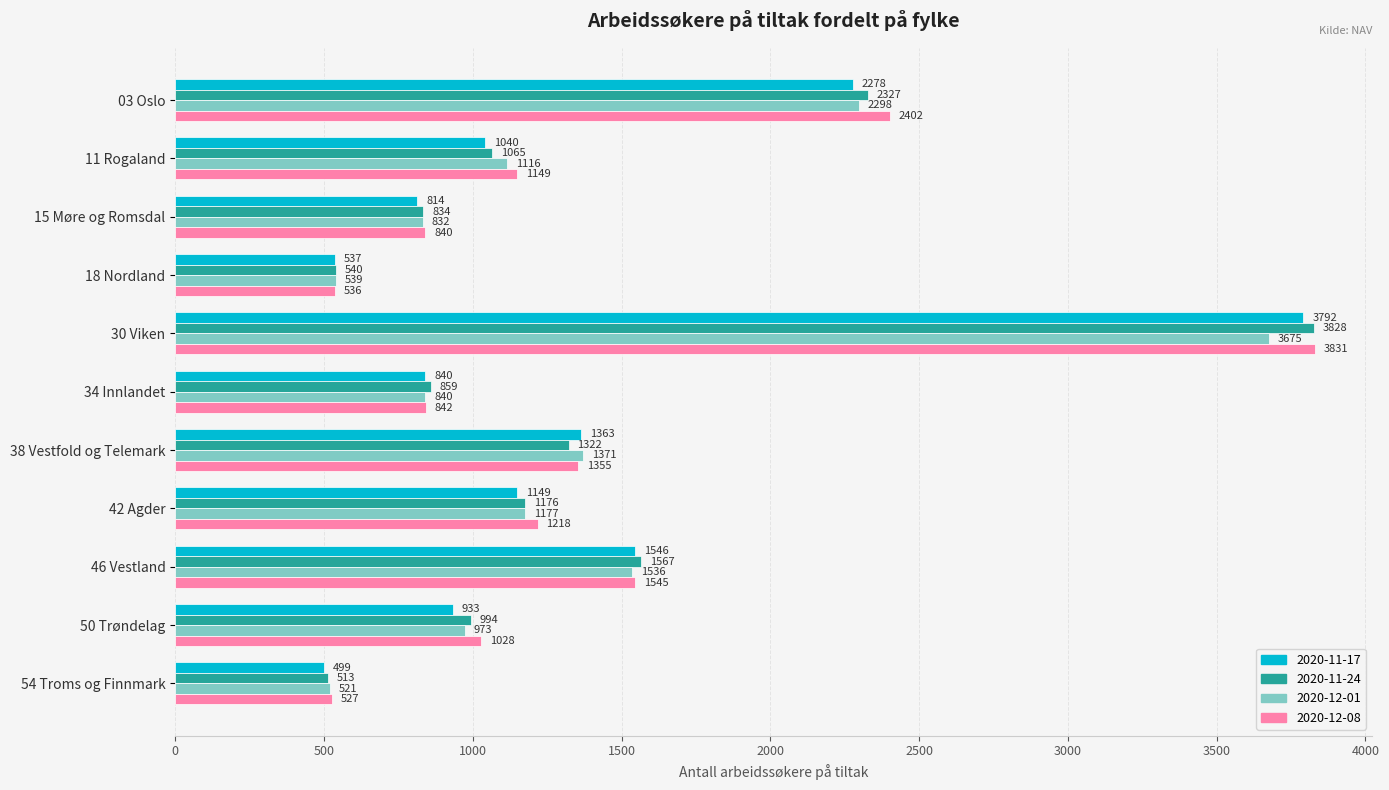

What is the difference between the second highest and minimum values in the 2020-11-17 series?

1779